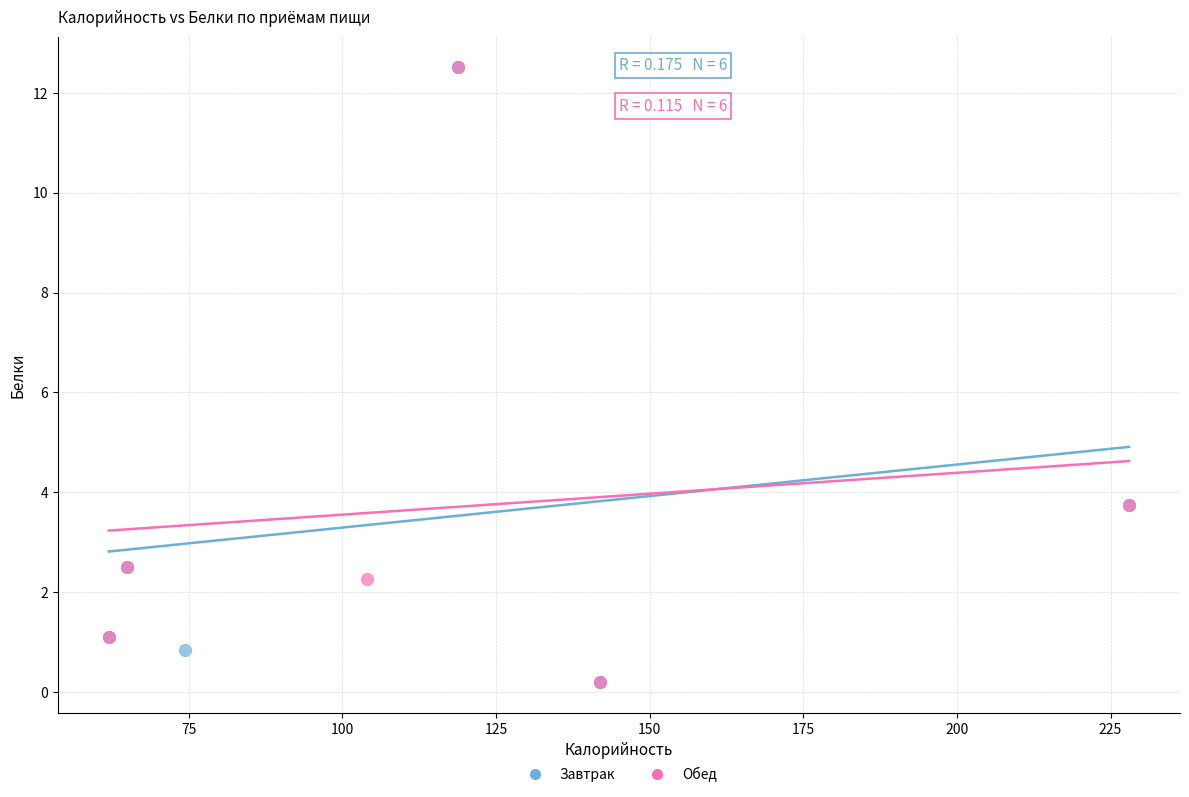

What are all the series names shown in the legend?

Завтрак, Обед